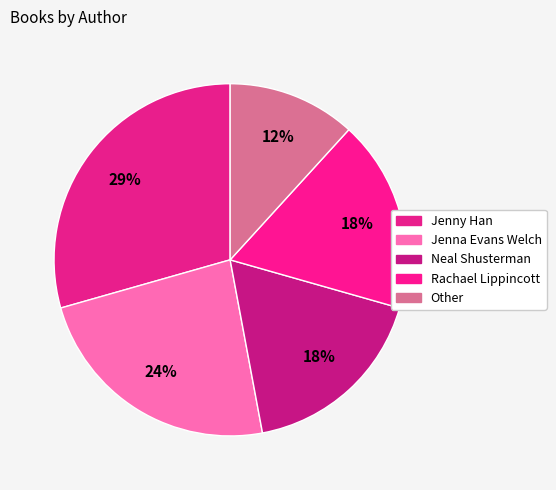

Does Other represent more than half of the total?

No